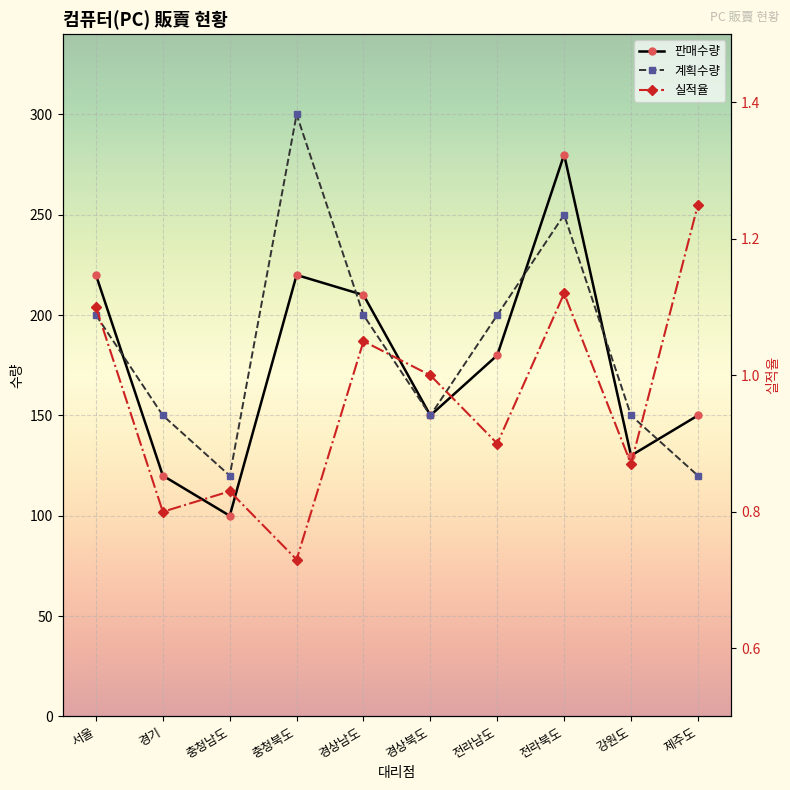

True or false: 판매수량 and 실적율 cross at least once.

False